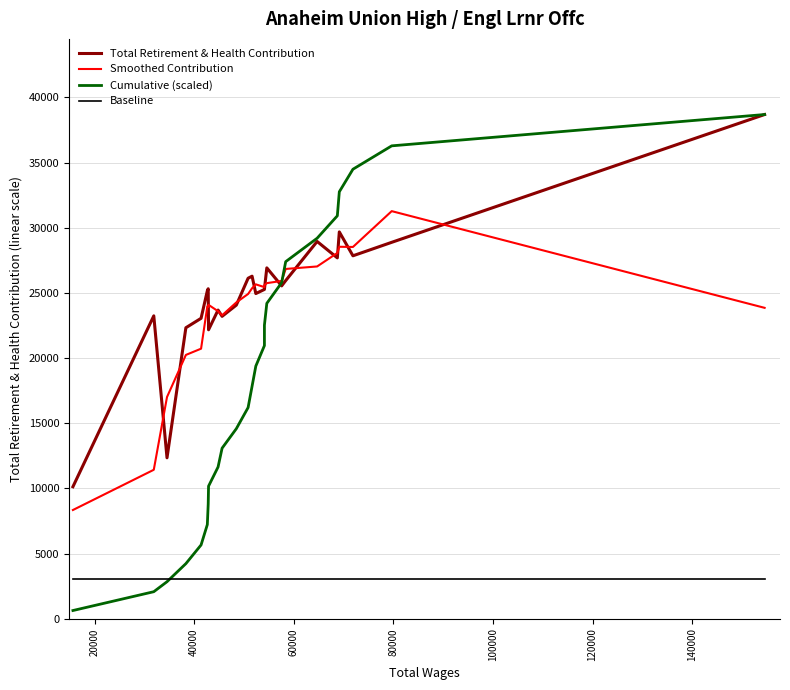

Which series has the largest range (max minus min)?

Cumulative (scaled)